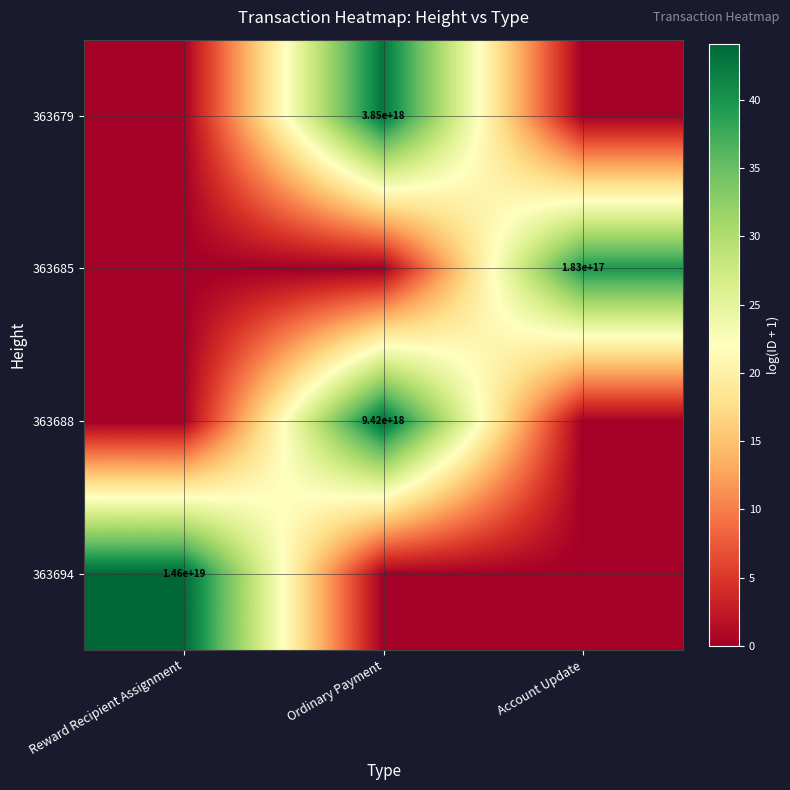

At Reward Recipient Assignment, list the series in order from smallest to largest.

363688, 363685, 363679, 363694